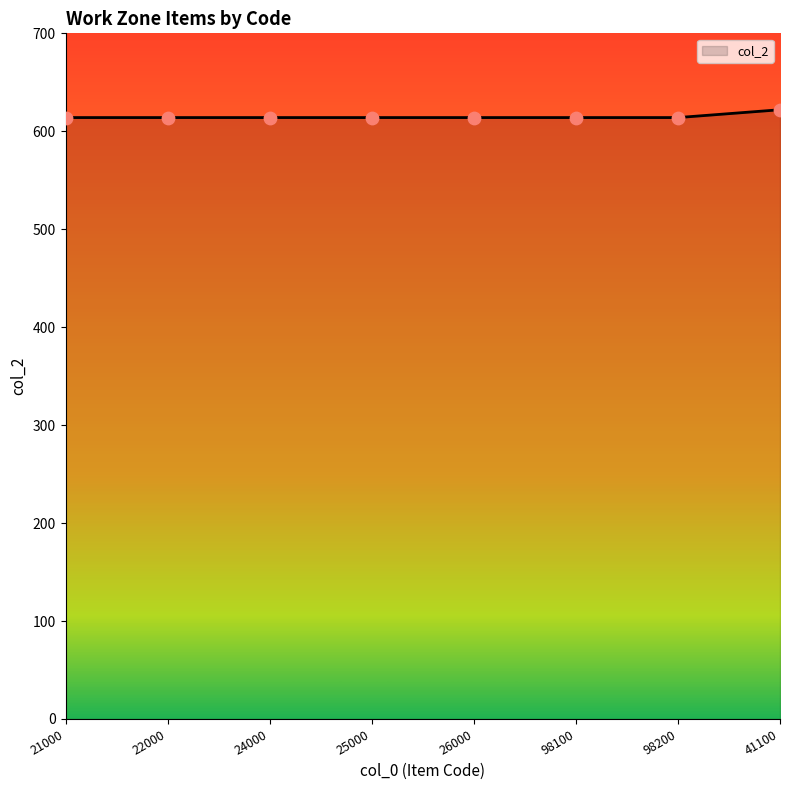

What is the maximum value shown in the chart?

622